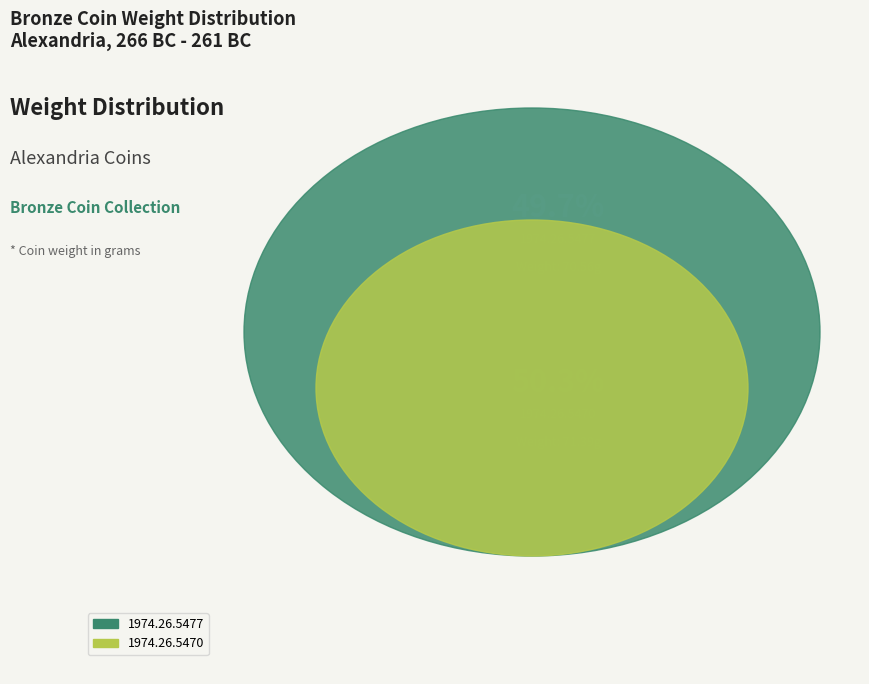

Do 1974.26.5477 and 1974.26.5470 together represent more than half of the pie?

Yes